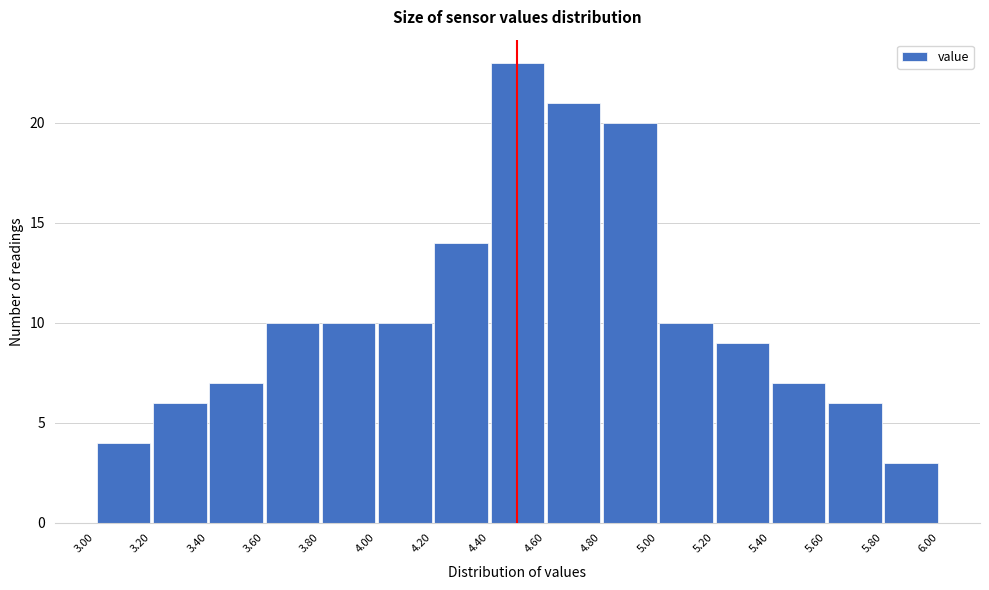

Reading left to right, transcribe this chart: for each bar, give the range it covers on the x-axis and its height. The values are not printed on the chart, so give them approximately, as read against the axis.

3.00 to 3.20: 4
3.20 to 3.40: 6
3.40 to 3.60: 7
3.60 to 3.80: 10
3.80 to 4.00: 10
4.00 to 4.20: 10
4.20 to 4.40: 14
4.40 to 4.60: 23
4.60 to 4.80: 21
4.80 to 5.00: 20
5.00 to 5.20: 10
5.20 to 5.40: 9
5.40 to 5.60: 7
5.60 to 5.80: 6
5.80 to 6.00: 3